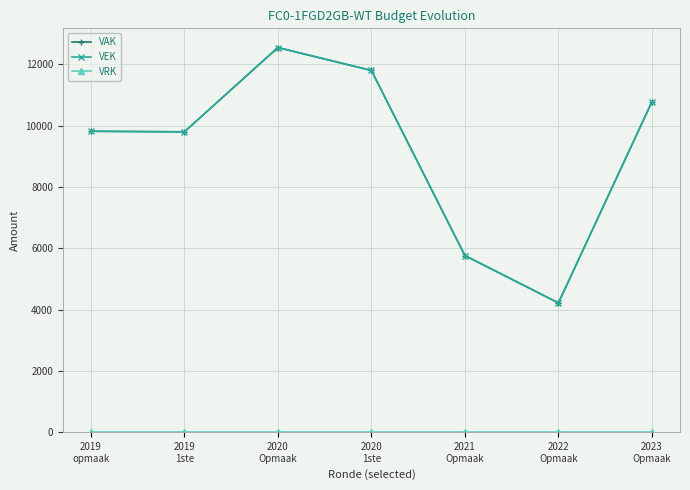

Does the chart have visible grid lines?

Yes